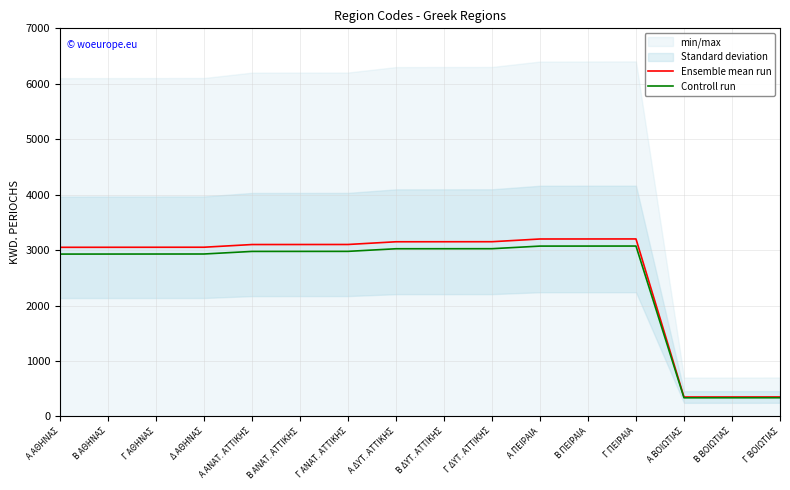

Does the chart have visible grid lines?

Yes